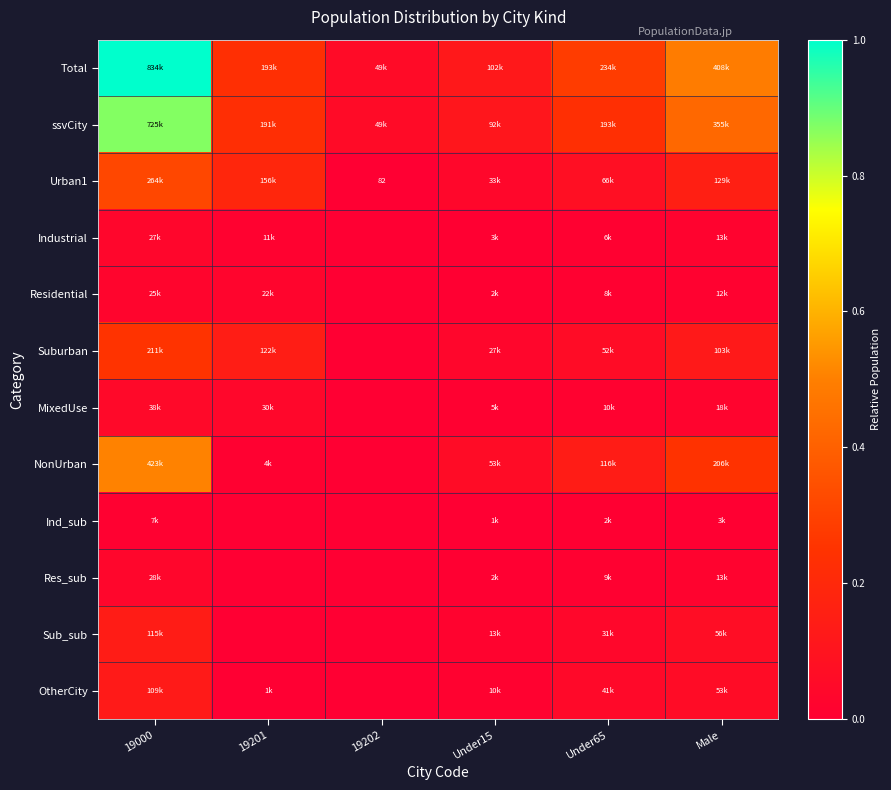

How many series are shown in this chart?

12